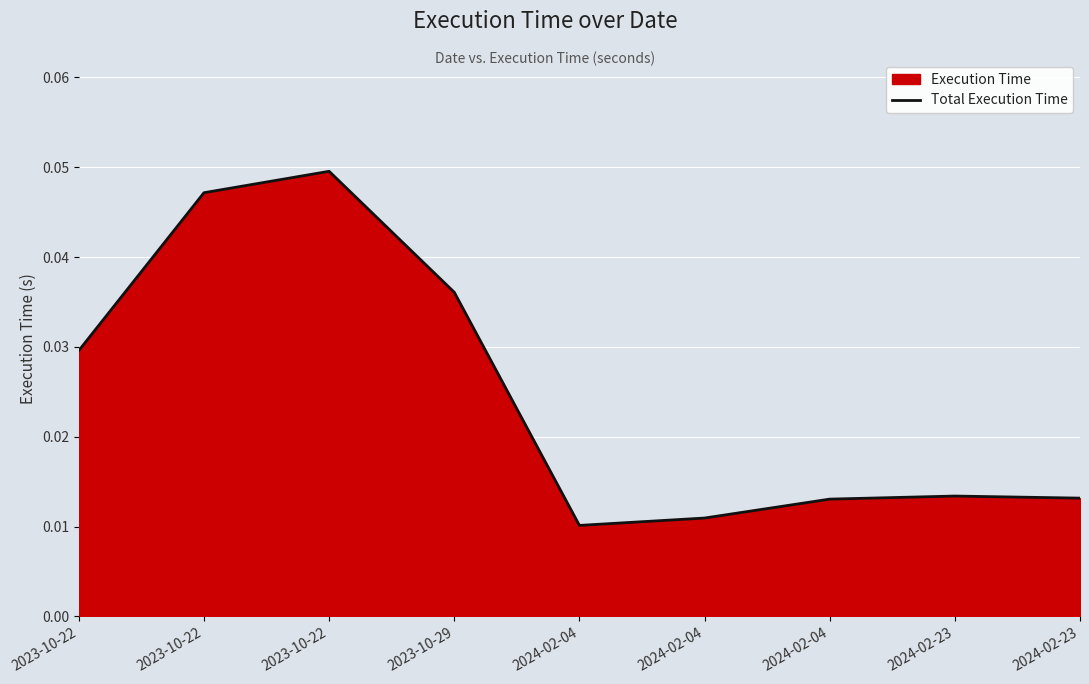

Rank the categories by value from lowest to highest.

2024-02-04, 2024-02-04, 2024-02-04, 2024-02-23, 2024-02-23, 2023-10-22, 2023-10-29, 2023-10-22, 2023-10-22